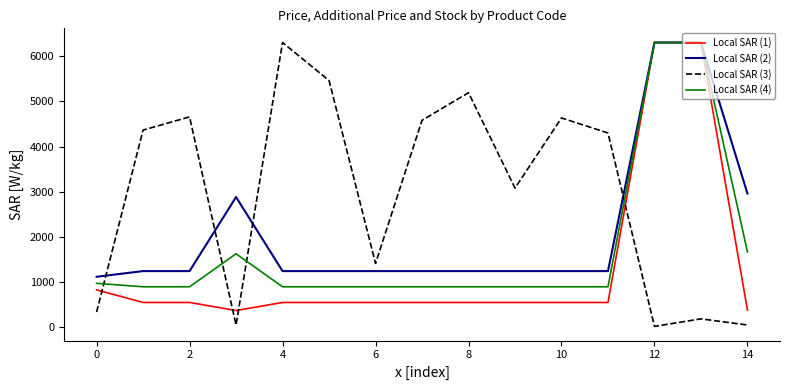

Which series ends up on top after the final intersection of Local SAR (1) and Local SAR (3)?

Local SAR (1)